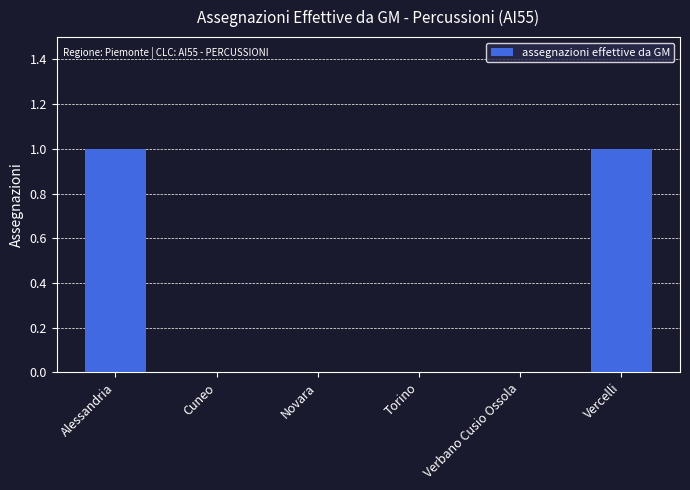

What is the change in value from Verbano Cusio Ossola to Vercelli?

+1